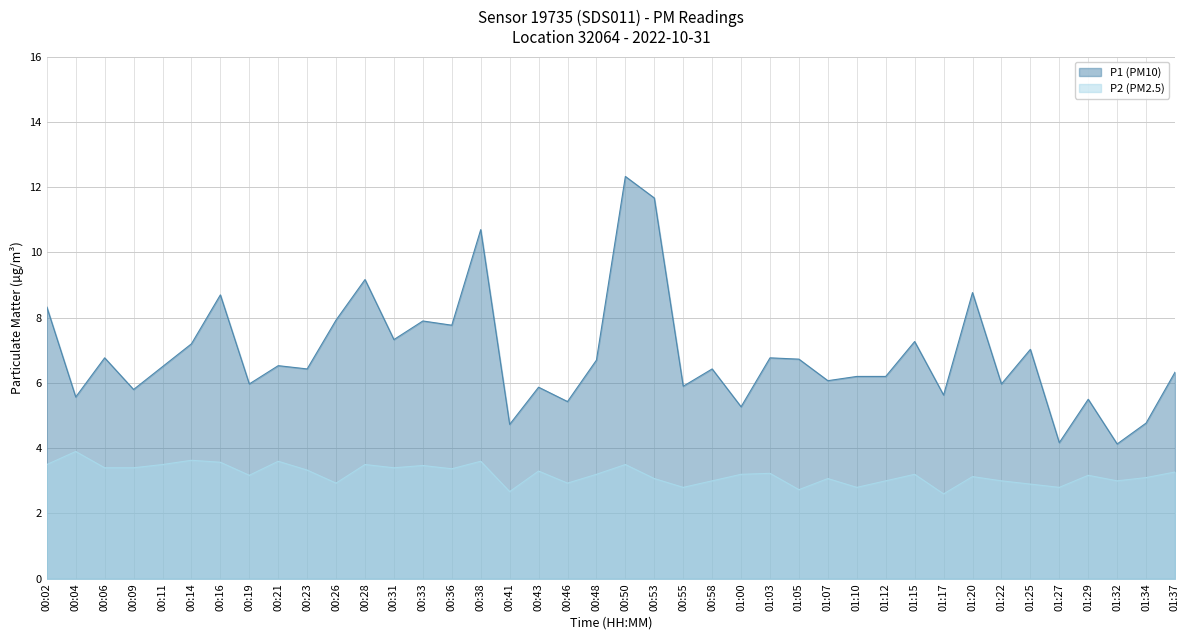

Between 00:46 and 00:48, which series saw the biggest shift?

P1 (PM10)